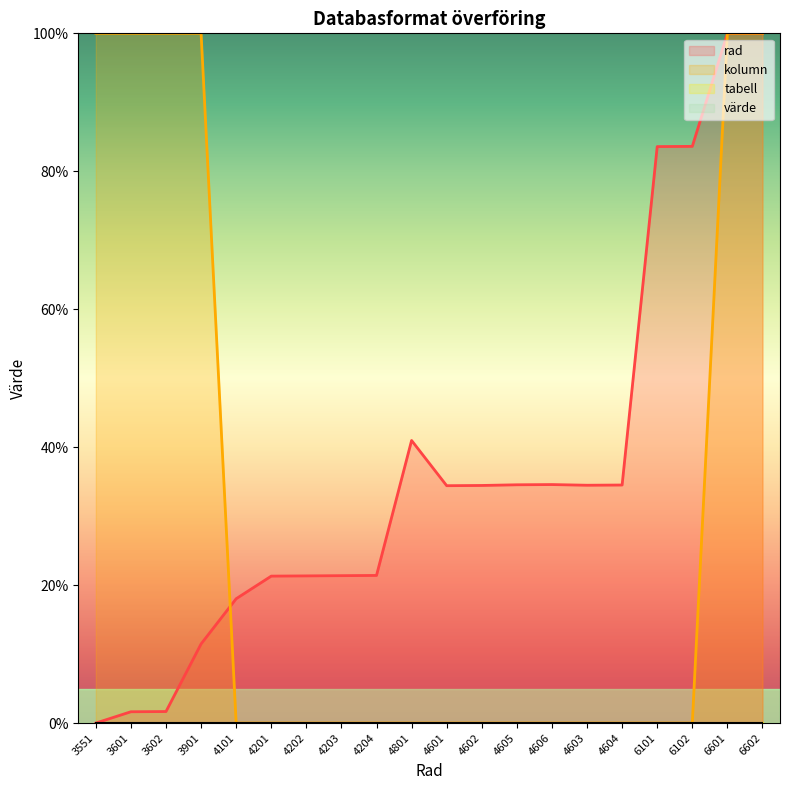

True or false: kolumn has a value of 49.9 at 6602.

False